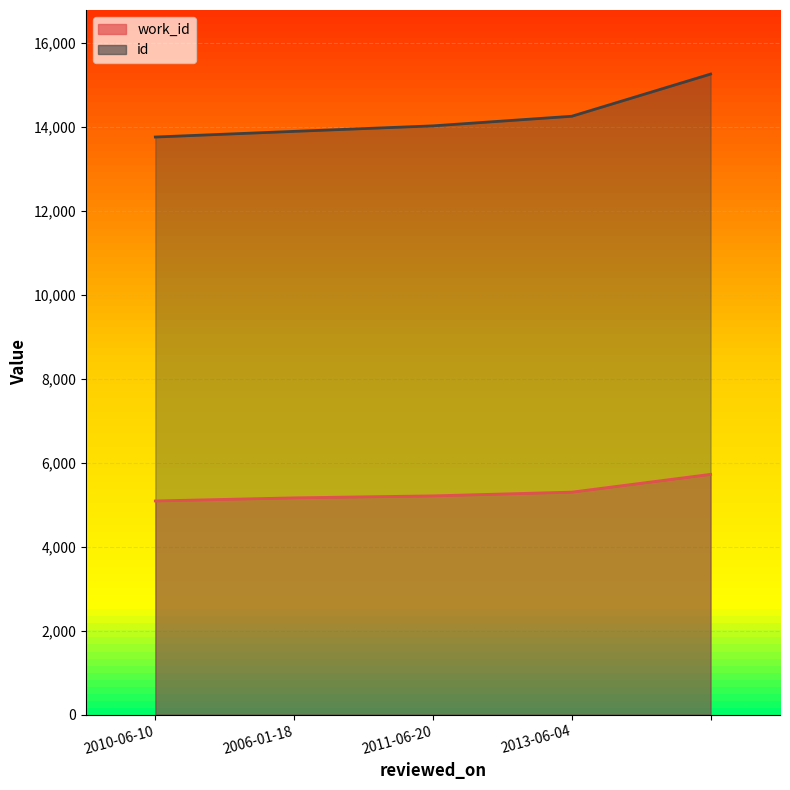

How many data points in work_id are above 5213?

2